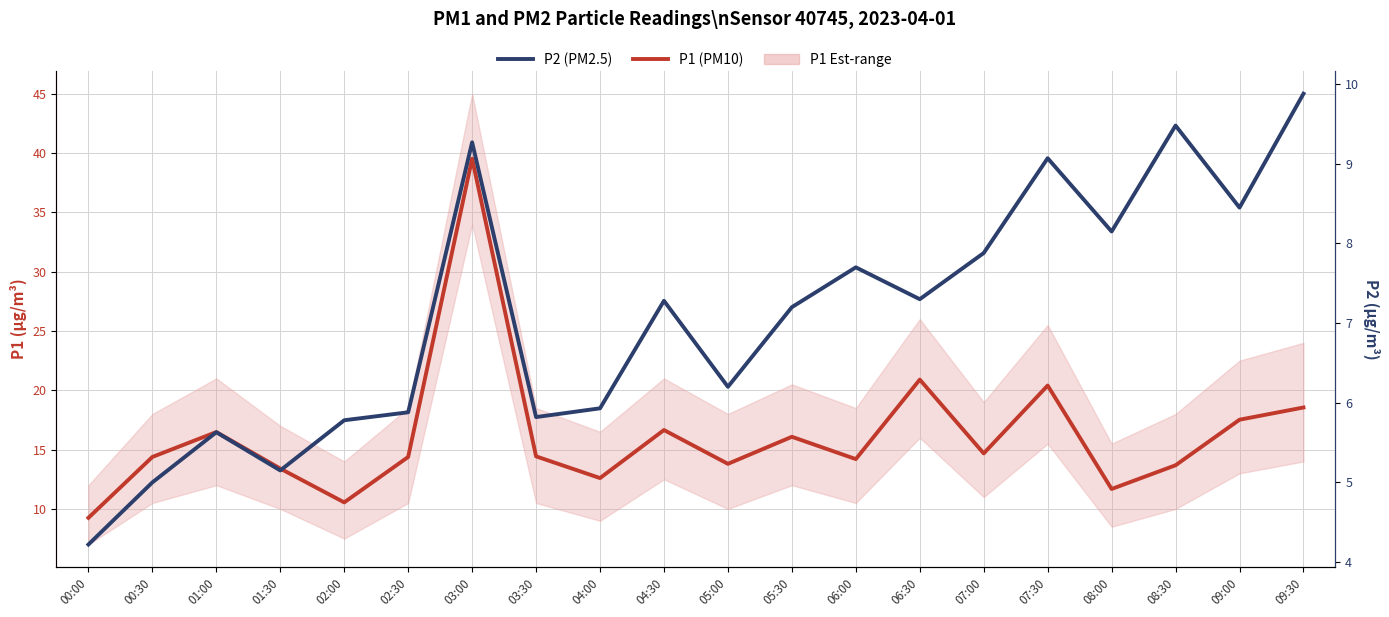

The value of P2 (PM2.5) at 00:30 is 1.2. True or false?

False